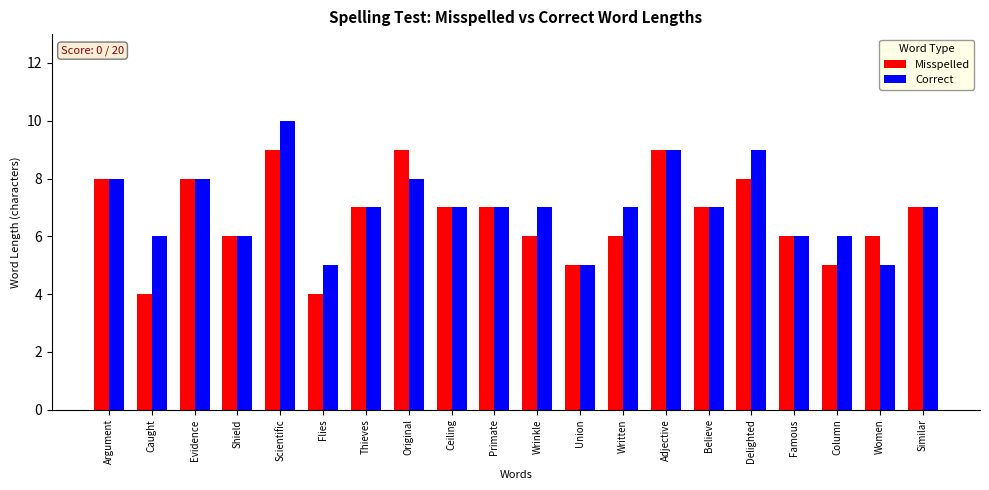

Rank the series by their maximum value, from highest to lowest.

Correct, Misspelled